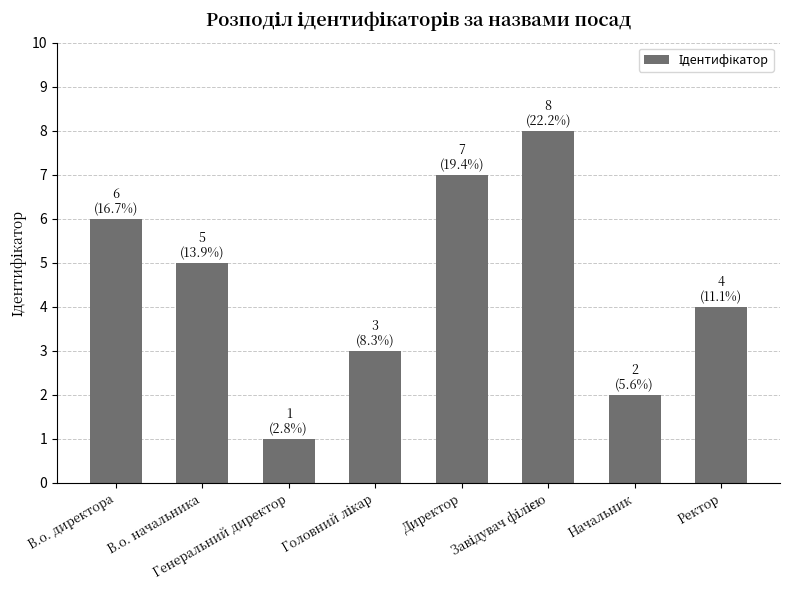

What is the value of the 8th bar from the left?

4